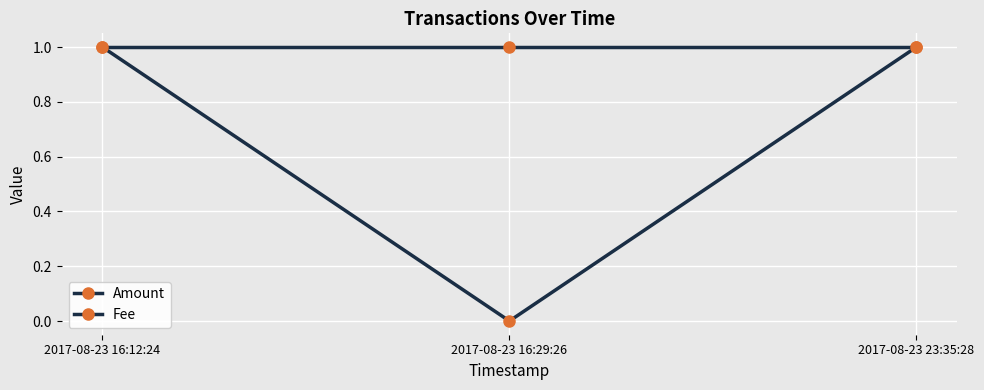

Is it true that Fee equals 1 at 2017-08-23 23:35:28?

True